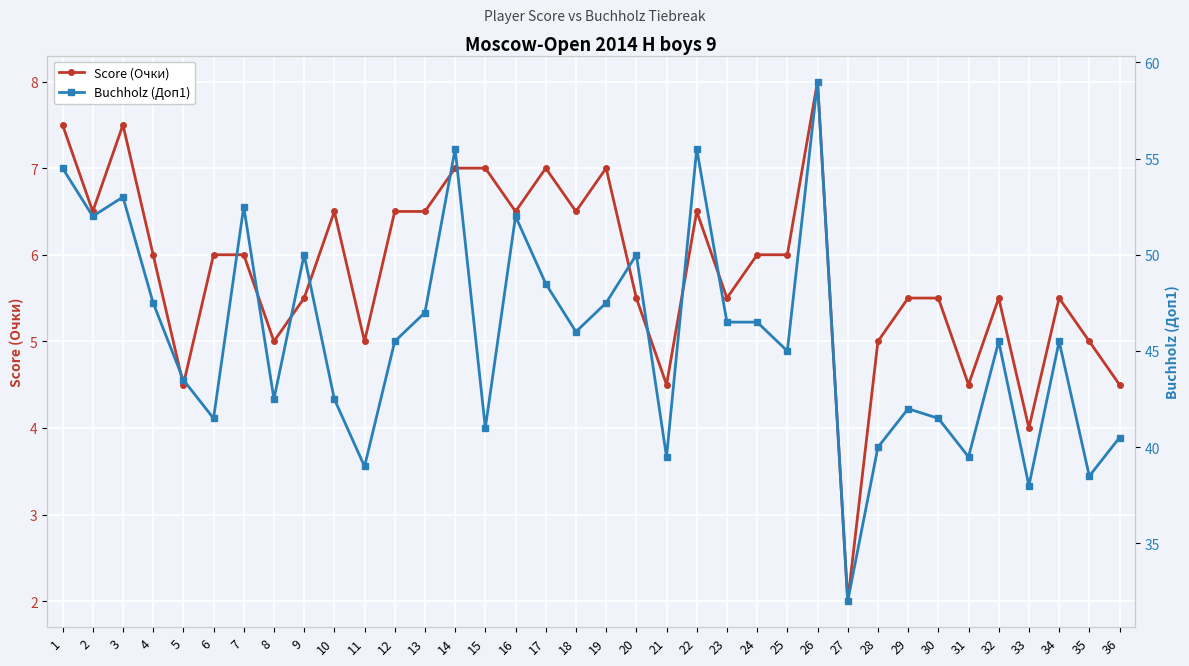

What is the value of the Buchholz (Доп1) point at the 22nd from the left?

55.5